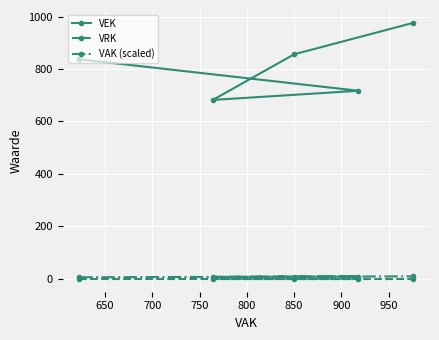

At how many categories does at least one series exceed 322?

5